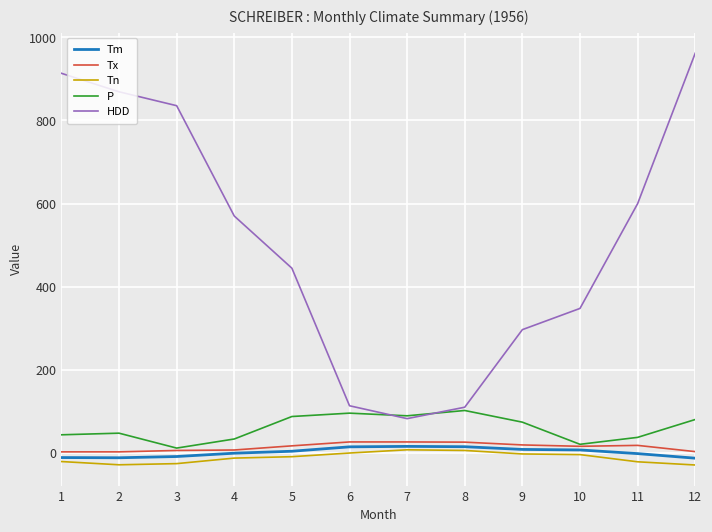

Is the value of Tn at 2 greater than the value of Tm at 8?

No